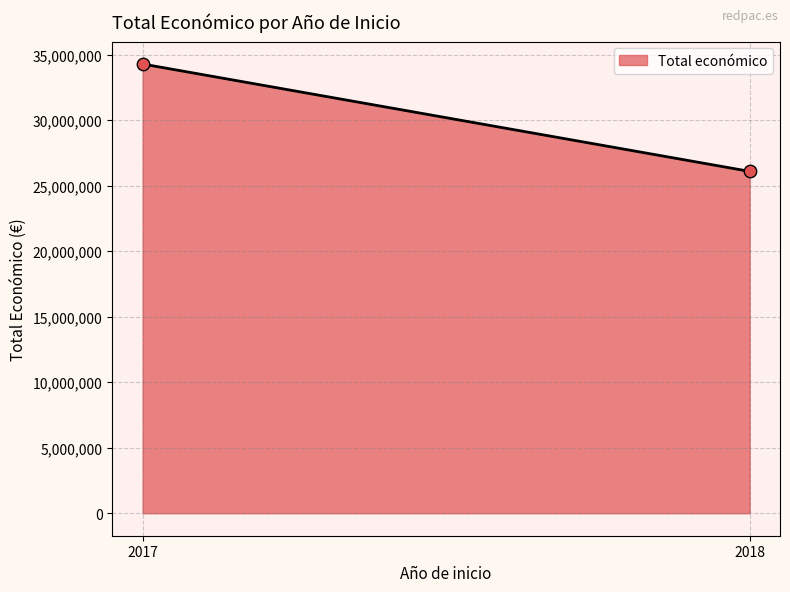

What is the range of Y values (max minus min)?

8194177